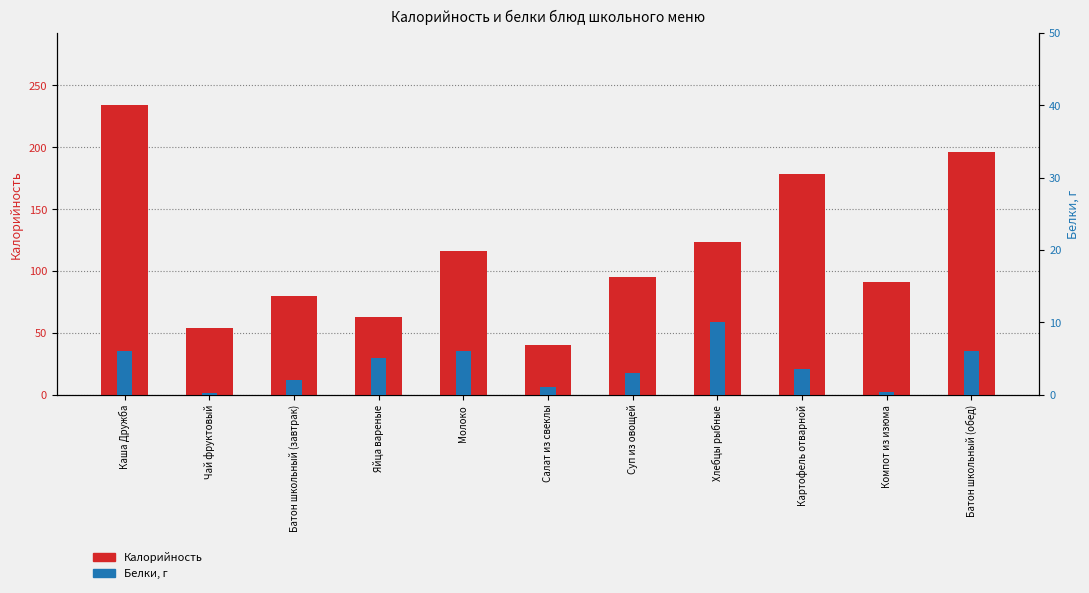

Reading left to right, extract all data points from this chart.

Калорийность: Каша Дружба=234.0	Чай фруктовый=53.7	Батон школьный (завтрак)=80.0	Яйца вареные=63.0	Молоко=116.0	Салат из свеклы=40.0	Суп из овощей=95.0	Хлебцы рыбные=123.0	Картофель отварной=178.0	Компот из изюма=90.8	Батон школьный (обед)=196.0
Белки: Каша Дружба=6.0	Чай фруктовый=0.2	Батон школьный (завтрак)=2.0	Яйца вареные=5.0	Молоко=6.0	Салат из свеклы=1.0	Суп из овощей=3.0	Хлебцы рыбные=10.0	Картофель отварной=3.5	Компот из изюма=0.3	Батон школьный (обед)=6.0